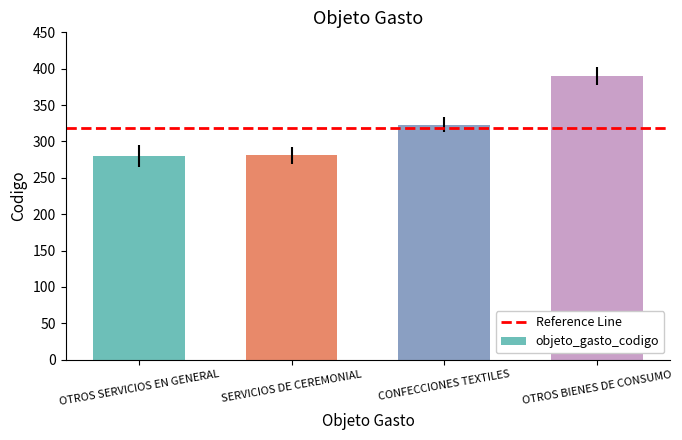

Are the bars horizontal?

No